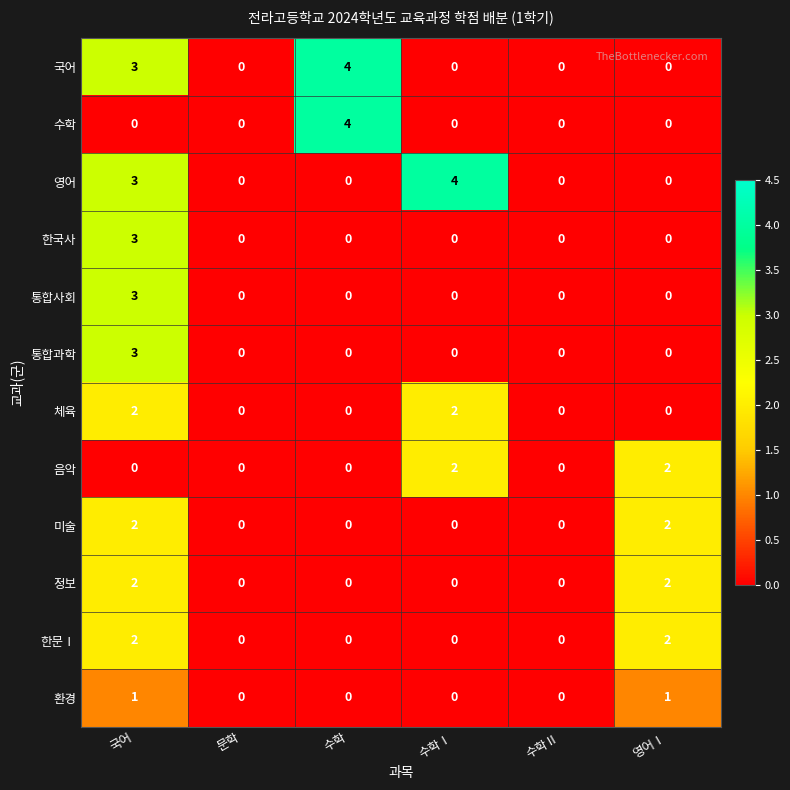

At how many categories does at least one series exceed 1?

4